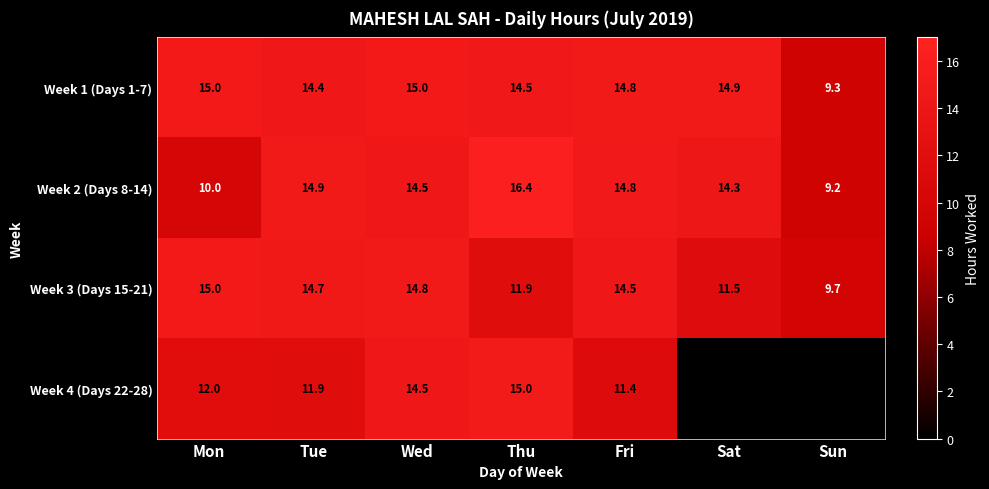

Between Wed and Fri, which series saw the biggest shift?

Week 4 (Days 22-28)